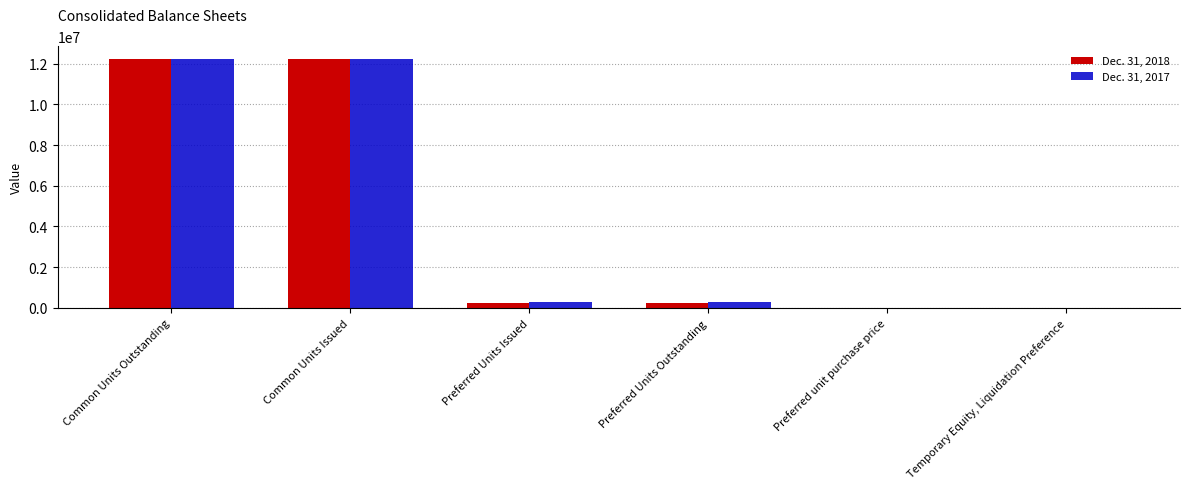

Is it true that Dec. 31, 2018 equals 20689347 at Common Units Outstanding?

False